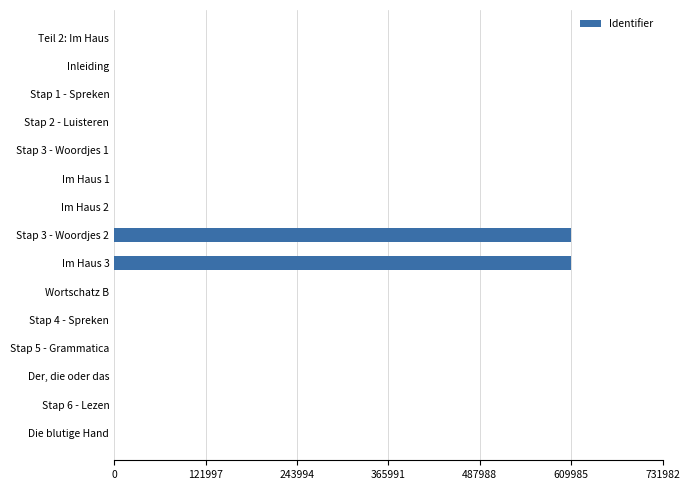

How many distinct data groups are displayed?

1